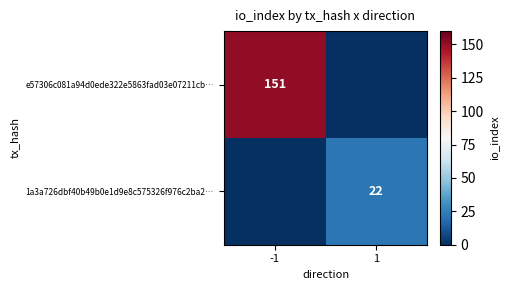

The e57306c081a94d0ede322e5863fad03e07211cb… series shows 151 at -1. True or false?

True